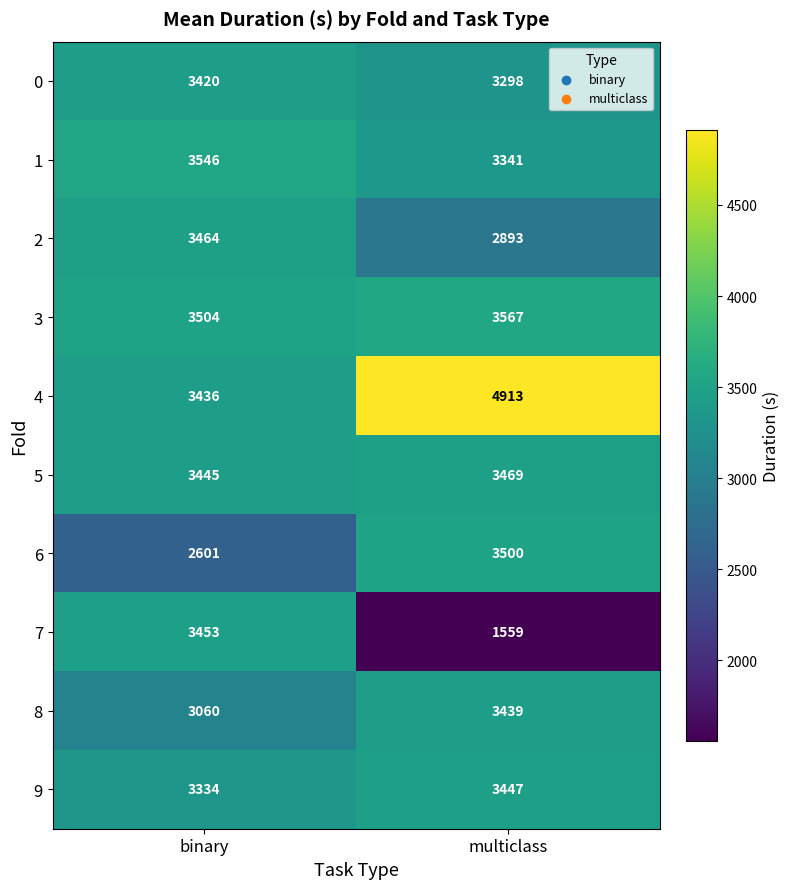

Which series has the largest total across all categories?

4